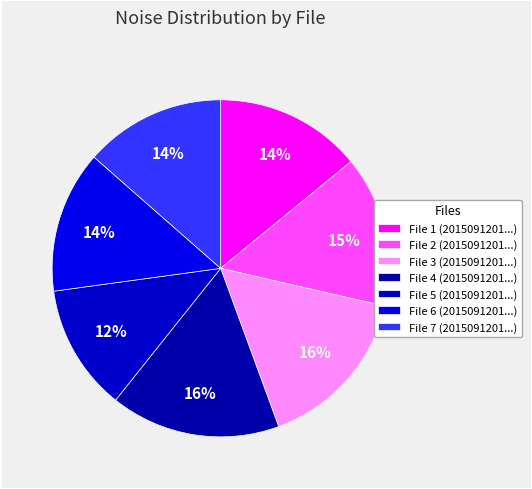

Count the number of slices in the pie.

7